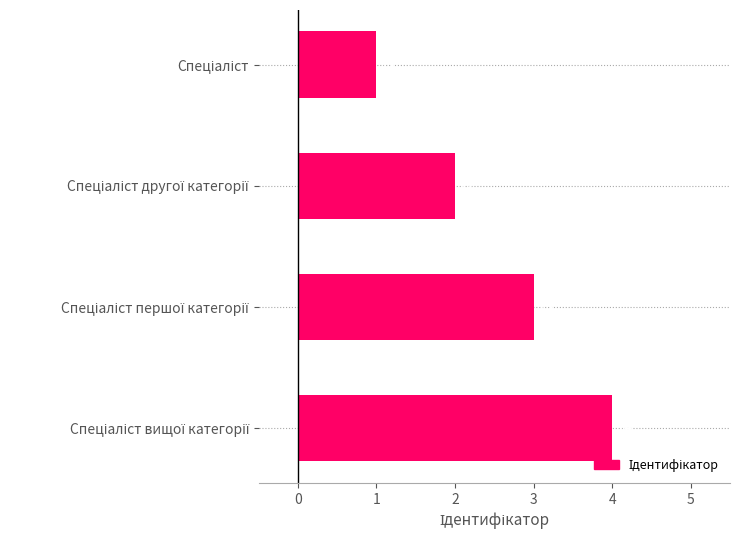

How many values are between 2 and 4?

3